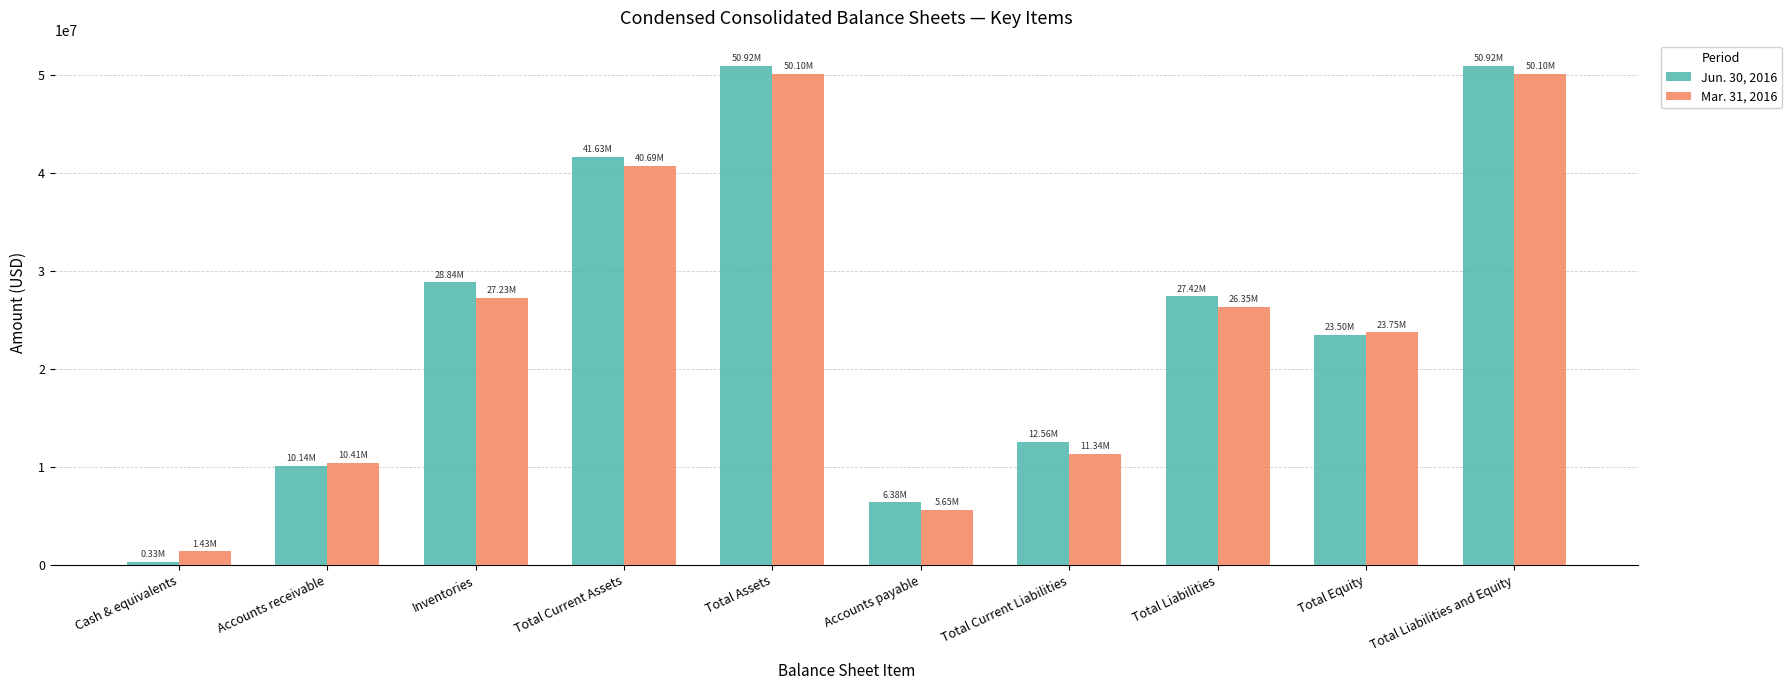

What is the value of the Jun. 30, 2016 bar at the 6th from the left?

6377086